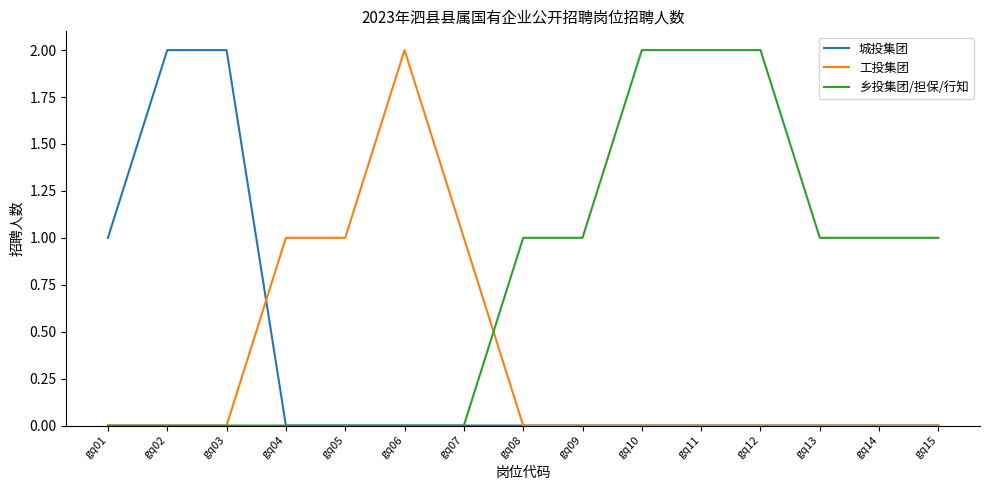

Reading right to left, transcribe all the data shown in this chart.

城投集团: 0	0	0	0	0	0	0	0	0	0	0	0	2	2	1
工投集团: 0	0	0	0	0	0	0	0	1	2	1	1	0	0	0
乡投集团/担保/行知: 1	1	1	2	2	2	1	1	0	0	0	0	0	0	0